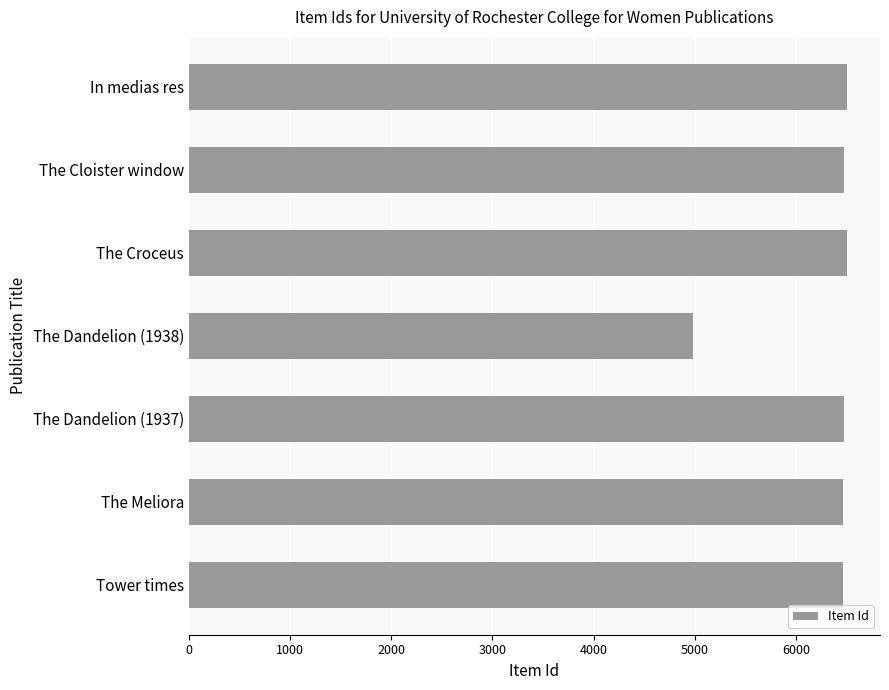

What is the minimum value shown in the chart?

4986